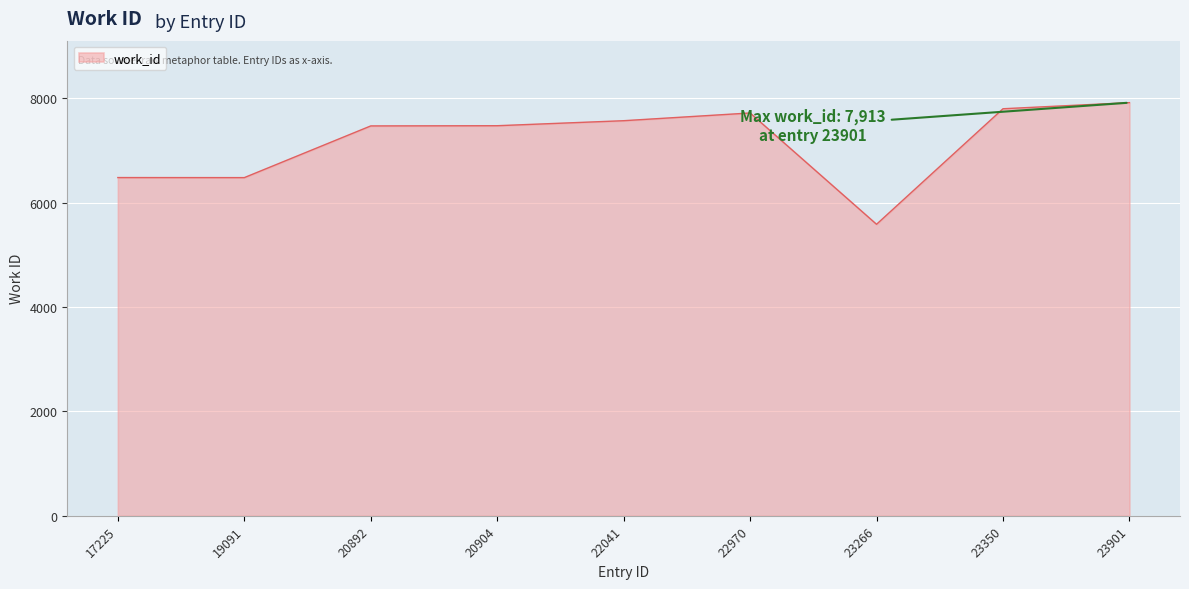

How many values are below 7471?

4